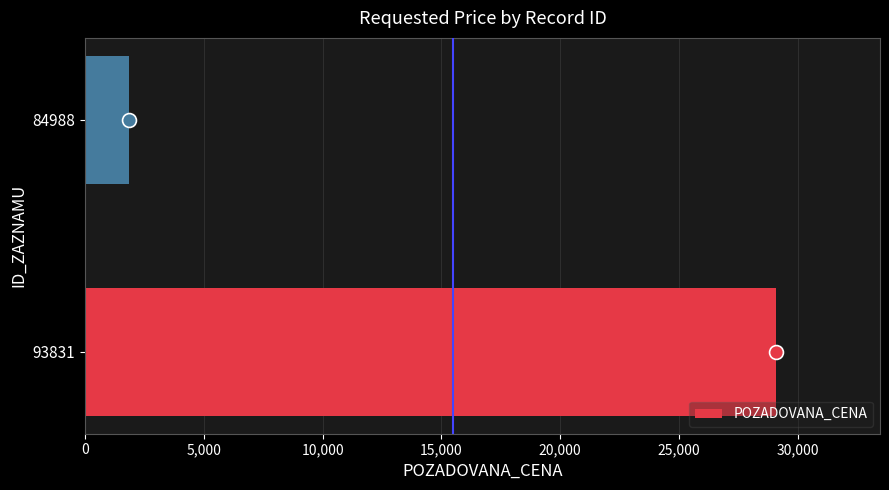

What is the change in value from 93831 to 84988?

-27240